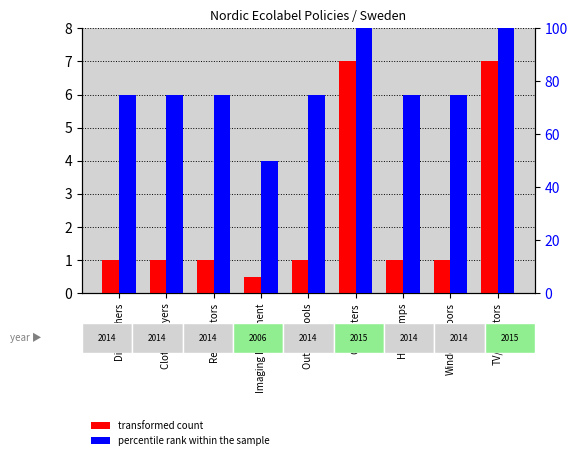

What is the maximum value for transformed count?

7.0